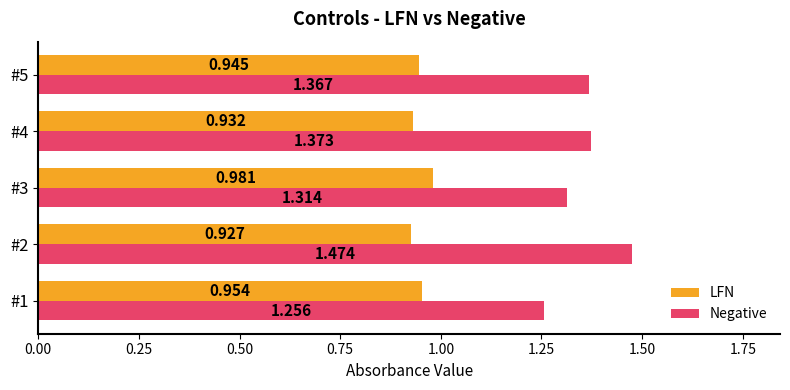

Which series has the widest spread of values?

Negative